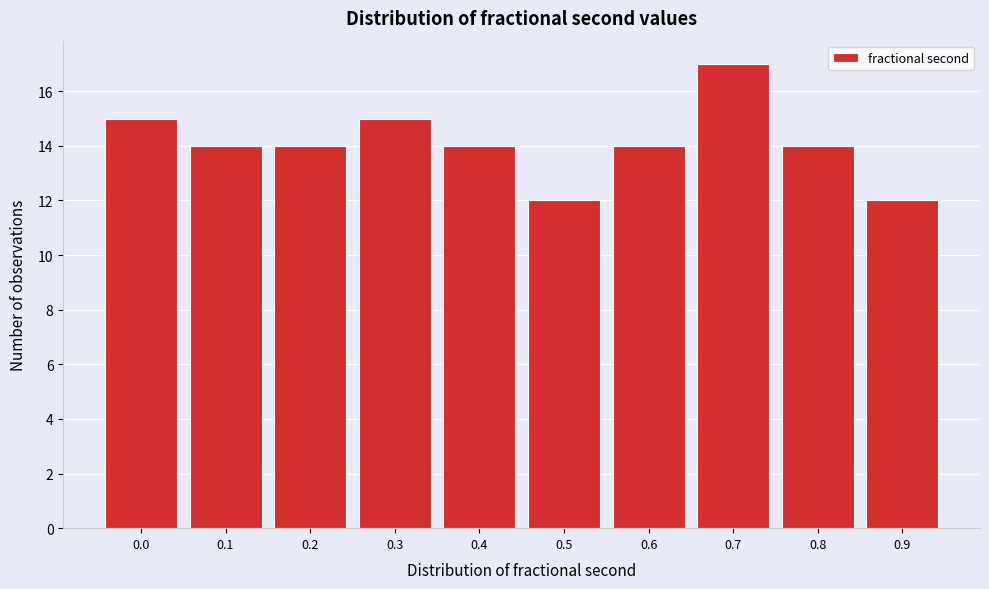

Reading left to right, transcribe all the data shown in this chart.

0.0=15	0.1=14	0.2=14	0.3=15	0.4=14	0.5=12	0.6=14	0.7=17	0.8=14	0.9=12